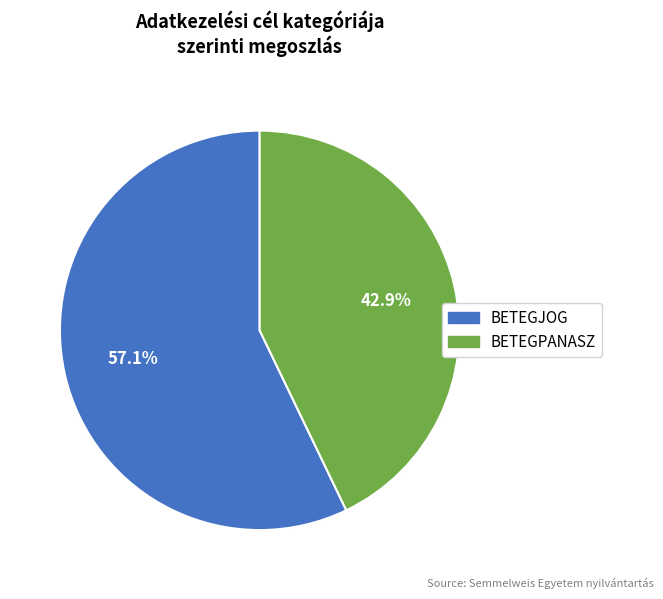

Approximately how many times larger is the value at BETEGJOG compared to BETEGPANASZ?

1.3